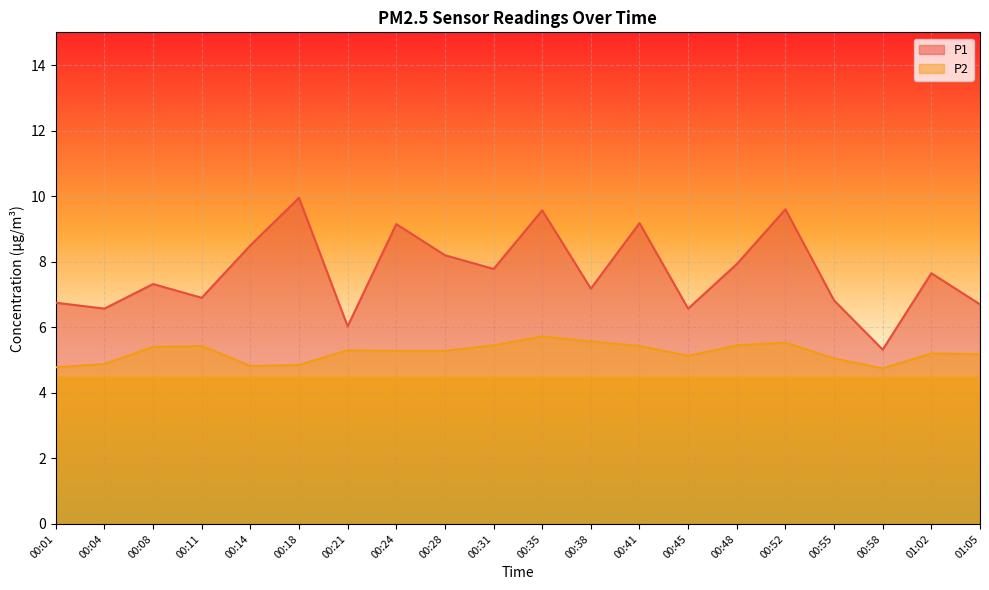

What is the value of the P1 point at the 14th from the left?

6.6